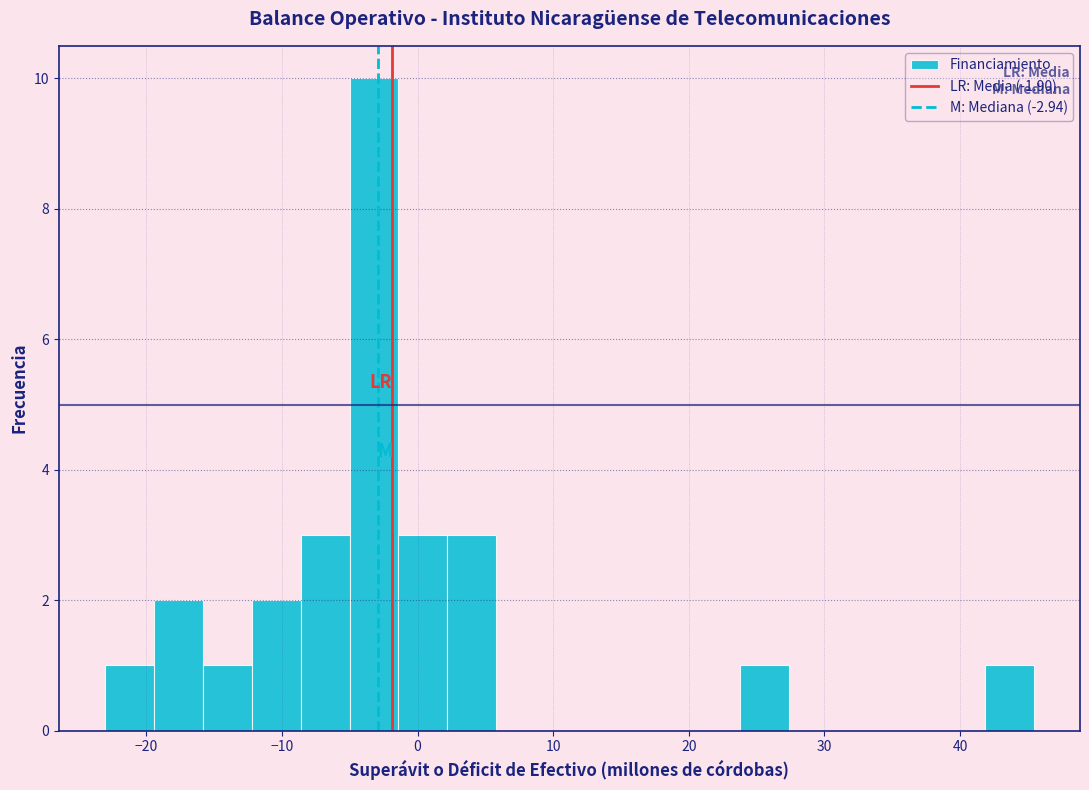

Around what value on the x-axis is the tallest bar? Give the approximate position of its centre, as read against the axis.

-3